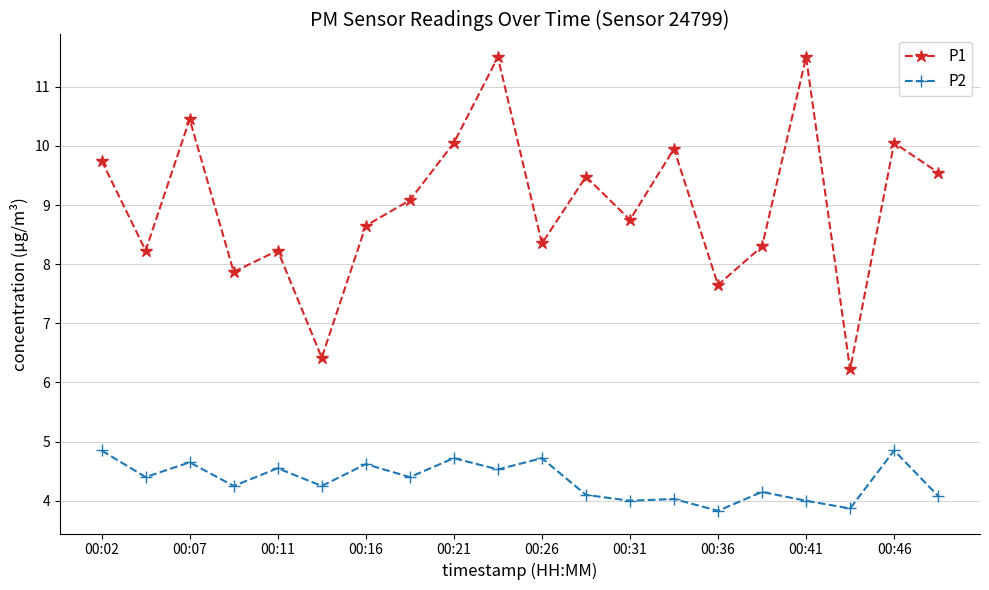

How many data points in P1 are less than 9?

10